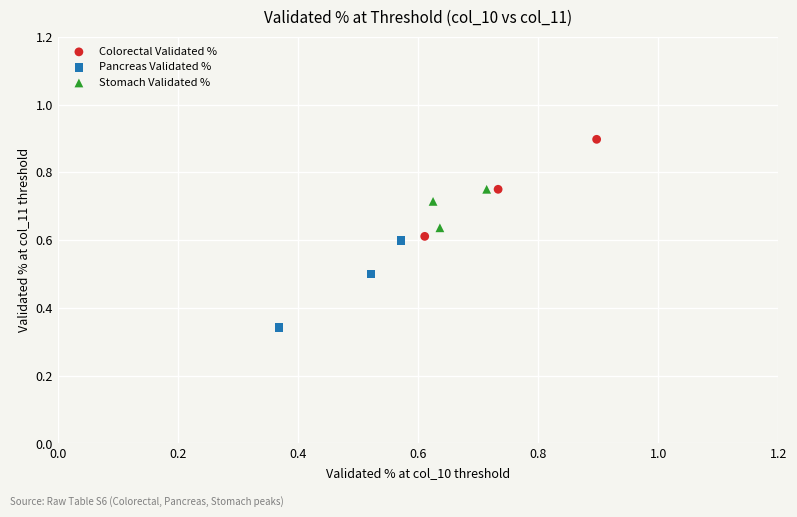

Which series reaches the maximum Y coordinate?

Colorectal Validated %